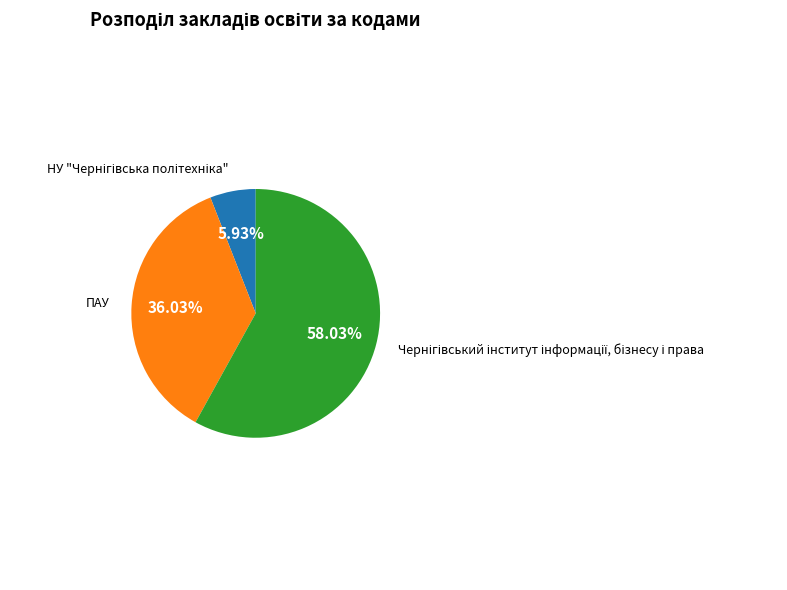

Does any single category account for the majority?

Yes